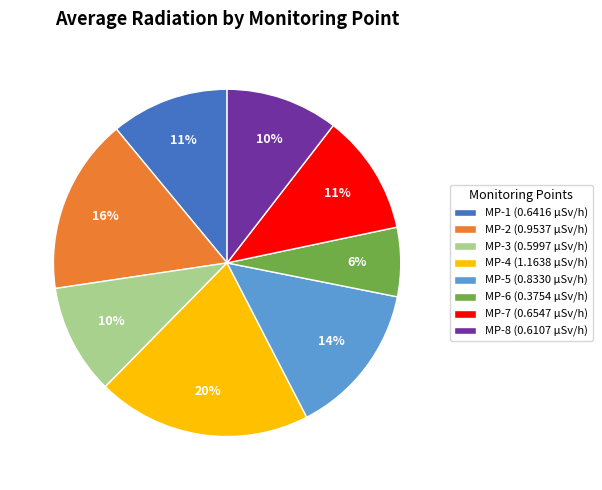

To the nearest percent, what is the combined percentage of MP-2 (0.9537 µSv/h) and MP-3 (0.5997 µSv/h)?

27%